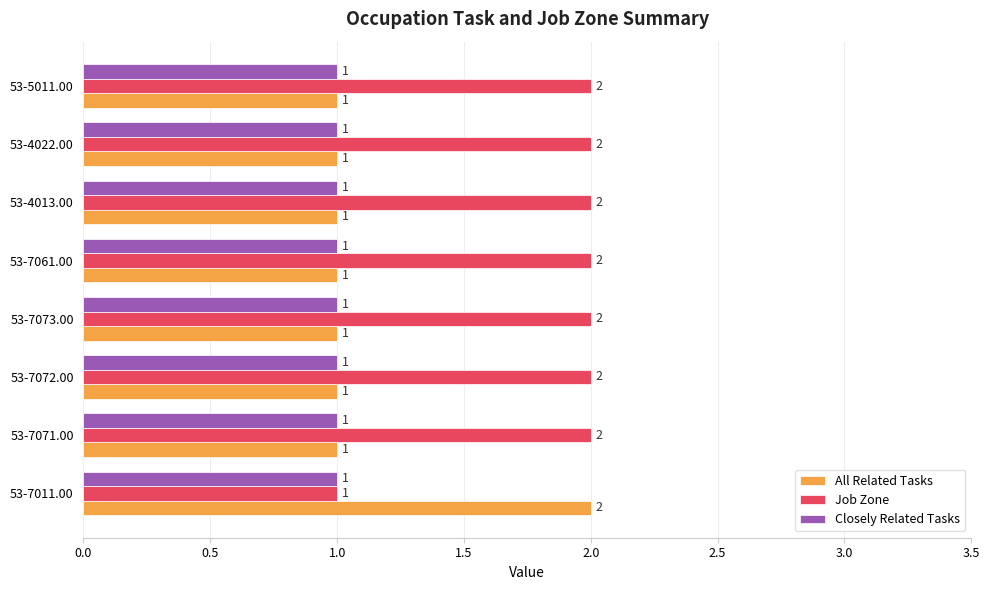

What are all the series names shown in the legend?

All Related Tasks, Job Zone, Closely Related Tasks